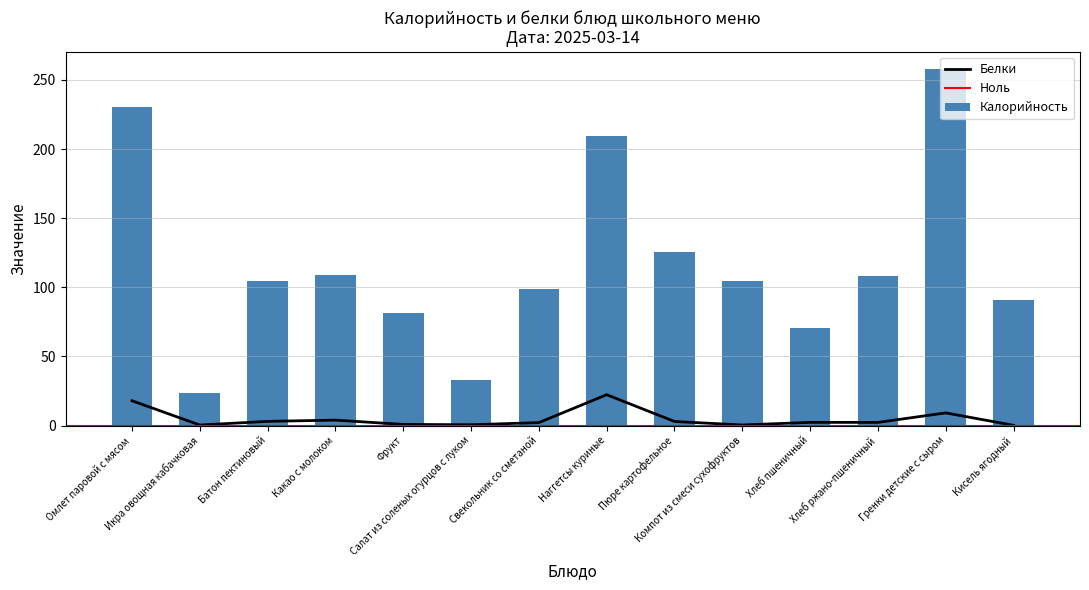

The value of Калорийность at Гренки детские с сыром is 257.5. True or false?

True